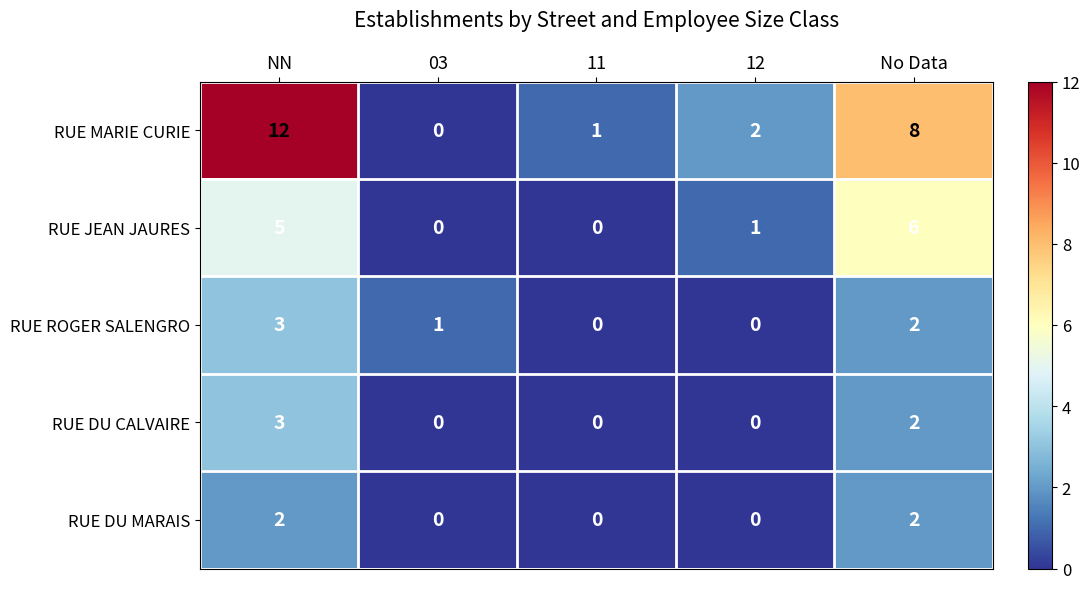

Count the RUE ROGER SALENGRO values in the range 0 to 2.

4